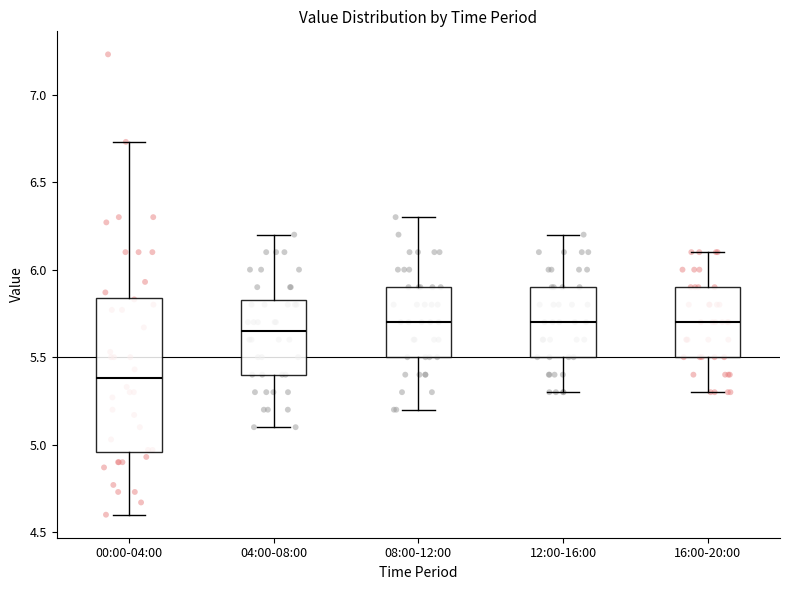

Reading left to right, read every box against the y-axis: the position of its median line, the range the box covers, and the ends of its whiskers. The values are not printed on the chart, so give them approximately, as read against the axis.

00:00-04:00: median 5.40, box 4.95 to 5.85, whiskers 4.60 to 6.75
04:00-08:00: median 5.65, box 5.40 to 5.85, whiskers 5.10 to 6.20
08:00-12:00: median 5.70, box 5.50 to 5.90, whiskers 5.20 to 6.30
12:00-16:00: median 5.70, box 5.50 to 5.90, whiskers 5.30 to 6.20
16:00-20:00: median 5.70, box 5.50 to 5.90, whiskers 5.30 to 6.10